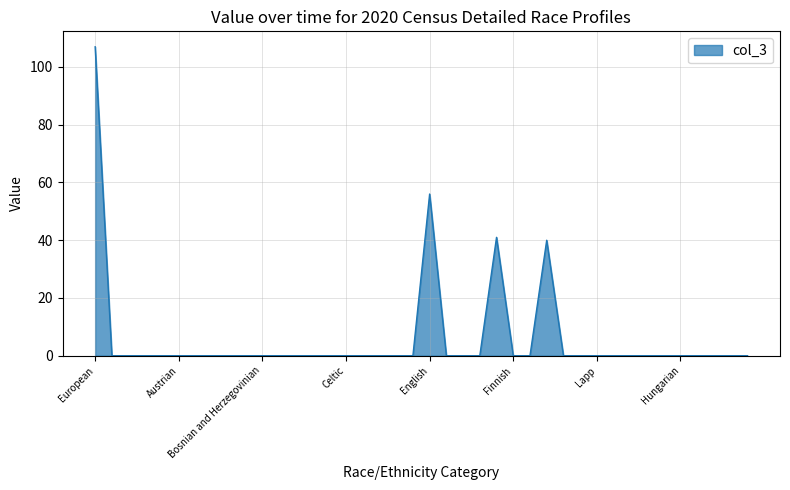

What is the greatest value displayed?

107